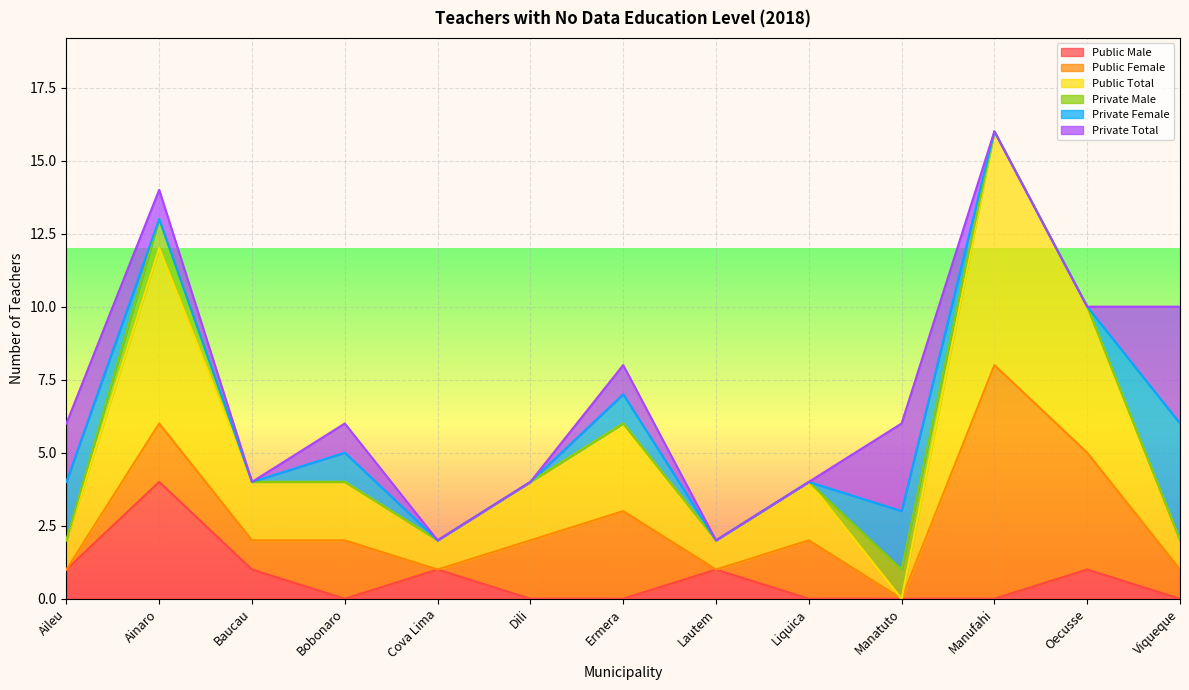

At which category does the chart reach its minimum across all series?

Bobonaro